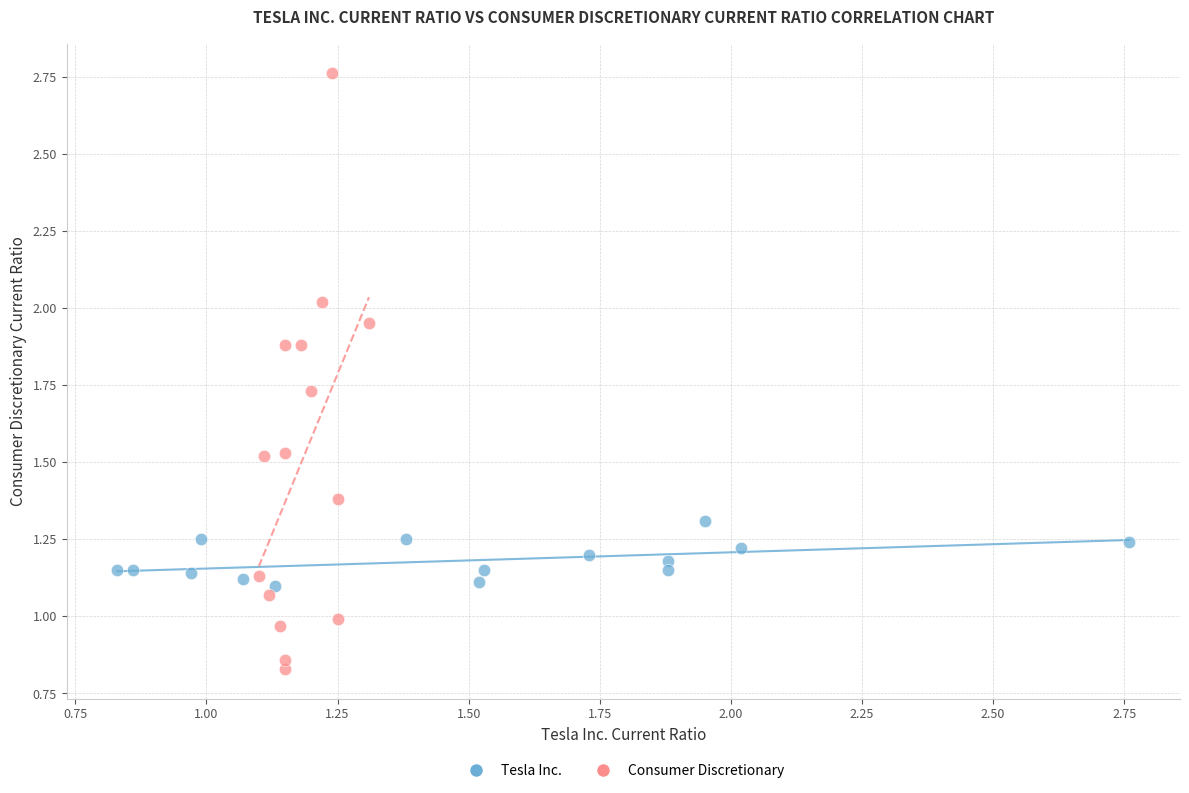

Which series has the largest Y range (max minus min)?

Consumer Discretionary